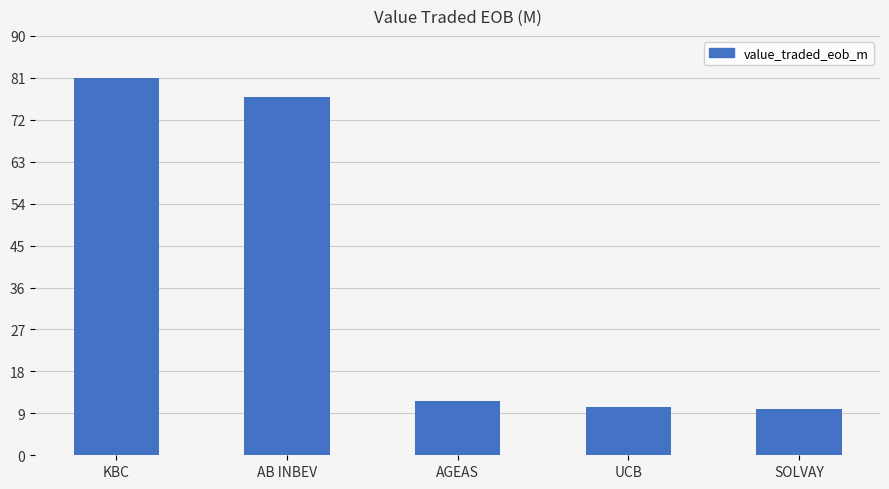

Are the bars horizontal?

No